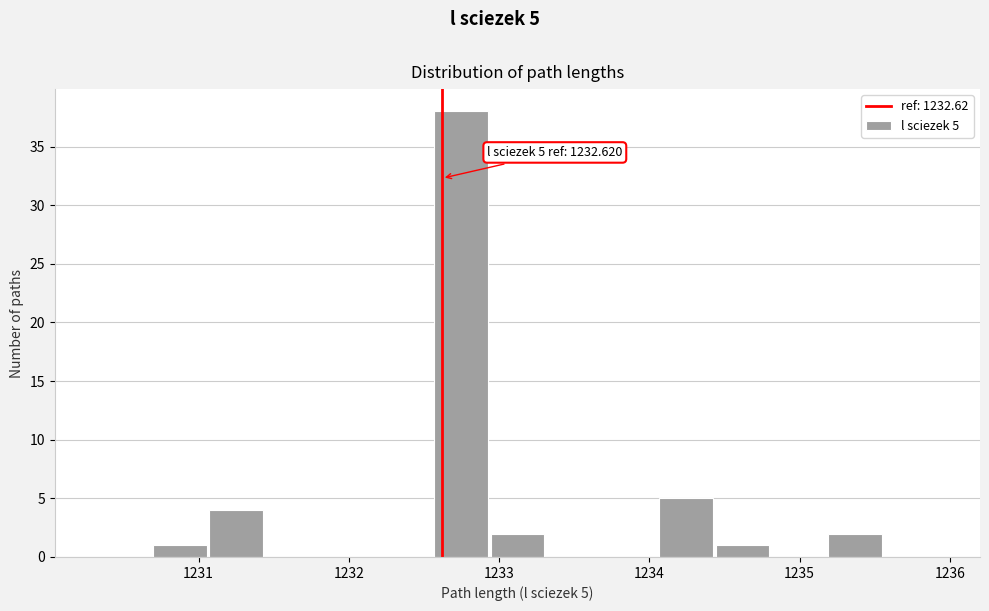

Read against the x-axis, roughly where is the centre of the tallest bar?

1232.7